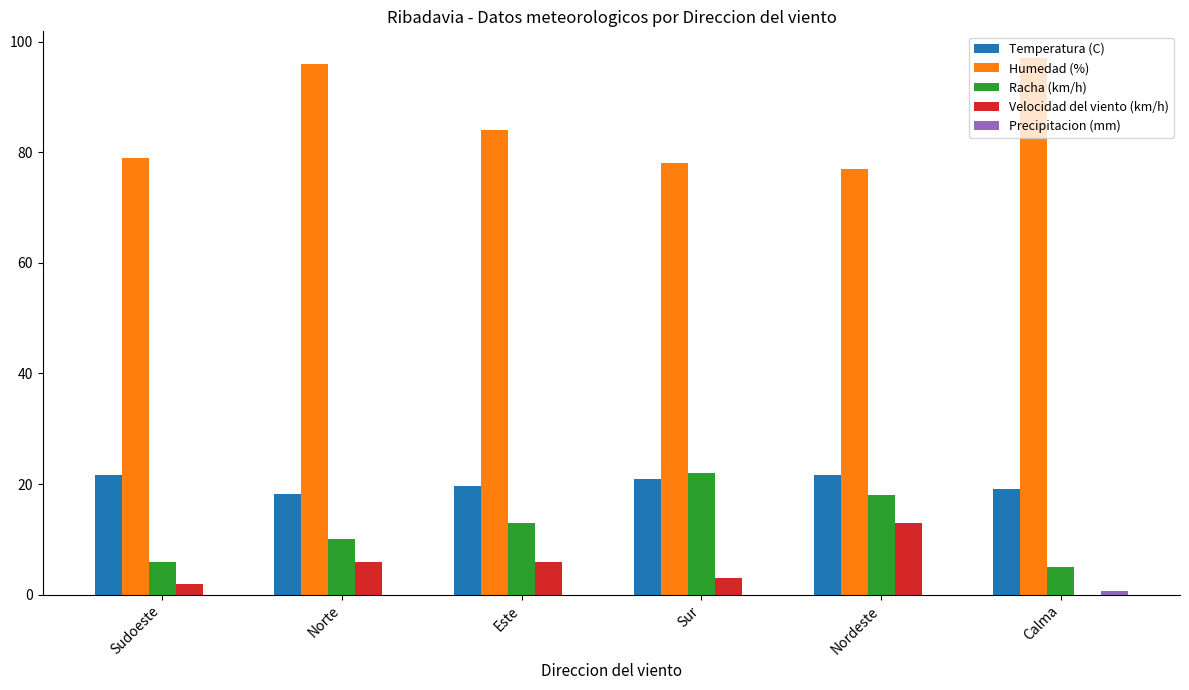

True or false: Humedad (%) has a value of 22.8 at Sudoeste.

False